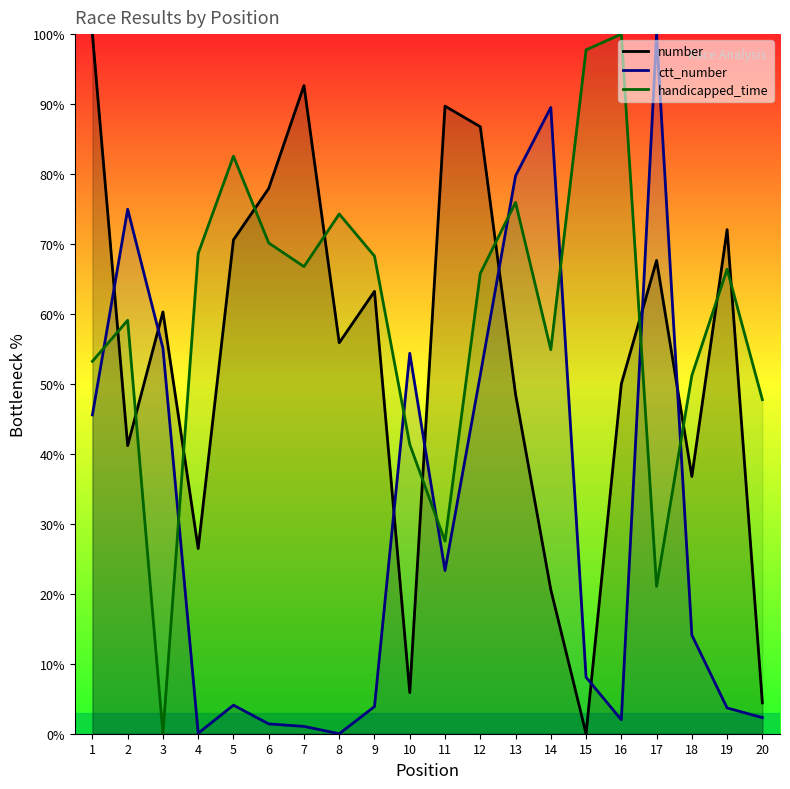

The handicapped_time series shows 0.0 at 3. True or false?

True